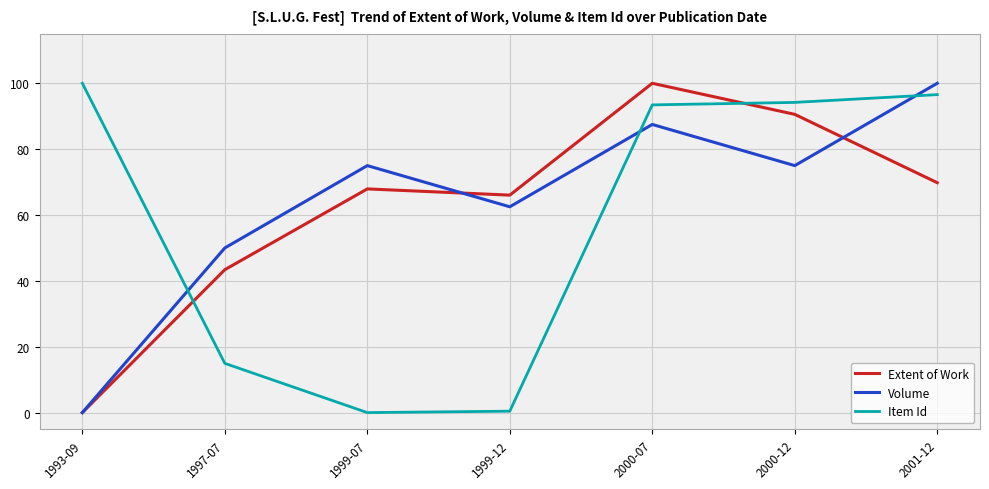

Between 1999-07 and 1999-12, which series saw the biggest shift?

Volume